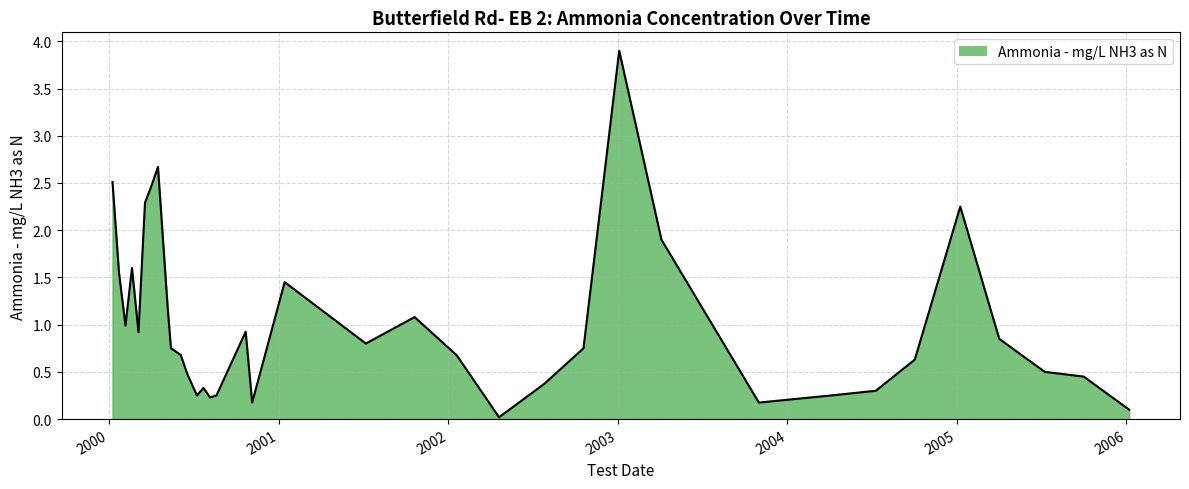

Where is the first local maximum?

2000-02-19